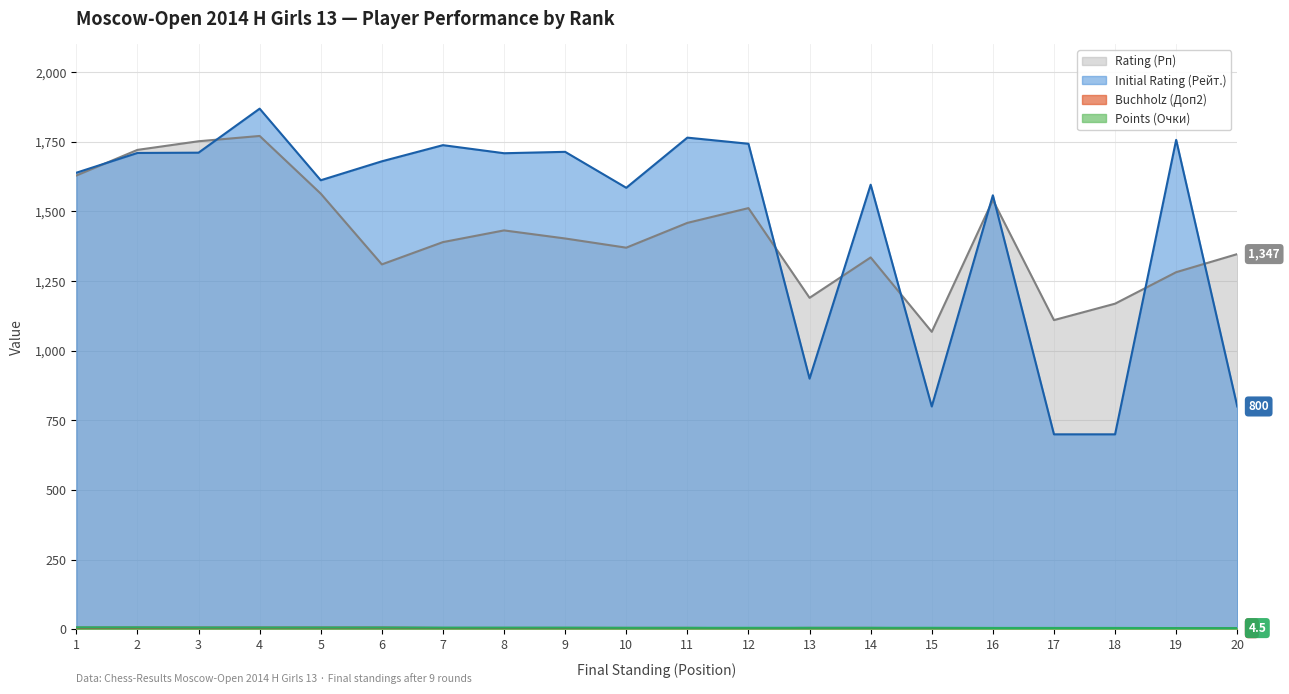

Which series has the largest total across all categories?

Initial Rating (Рейт.)